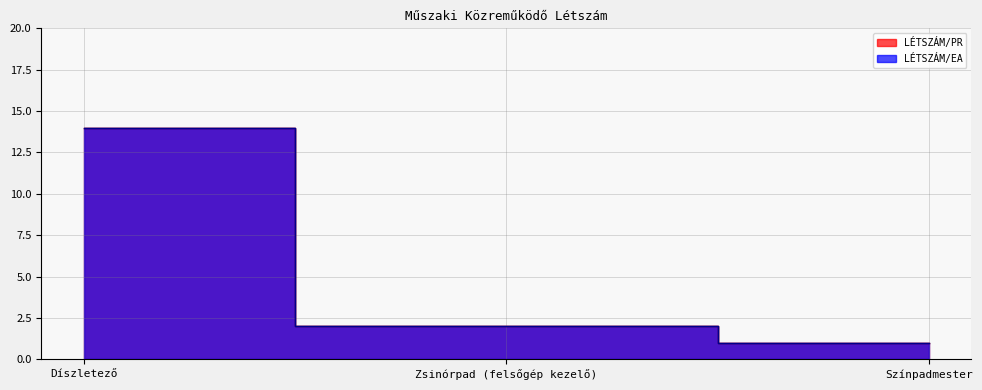

What is the average value of the LÉTSZÁM/PR series?

6